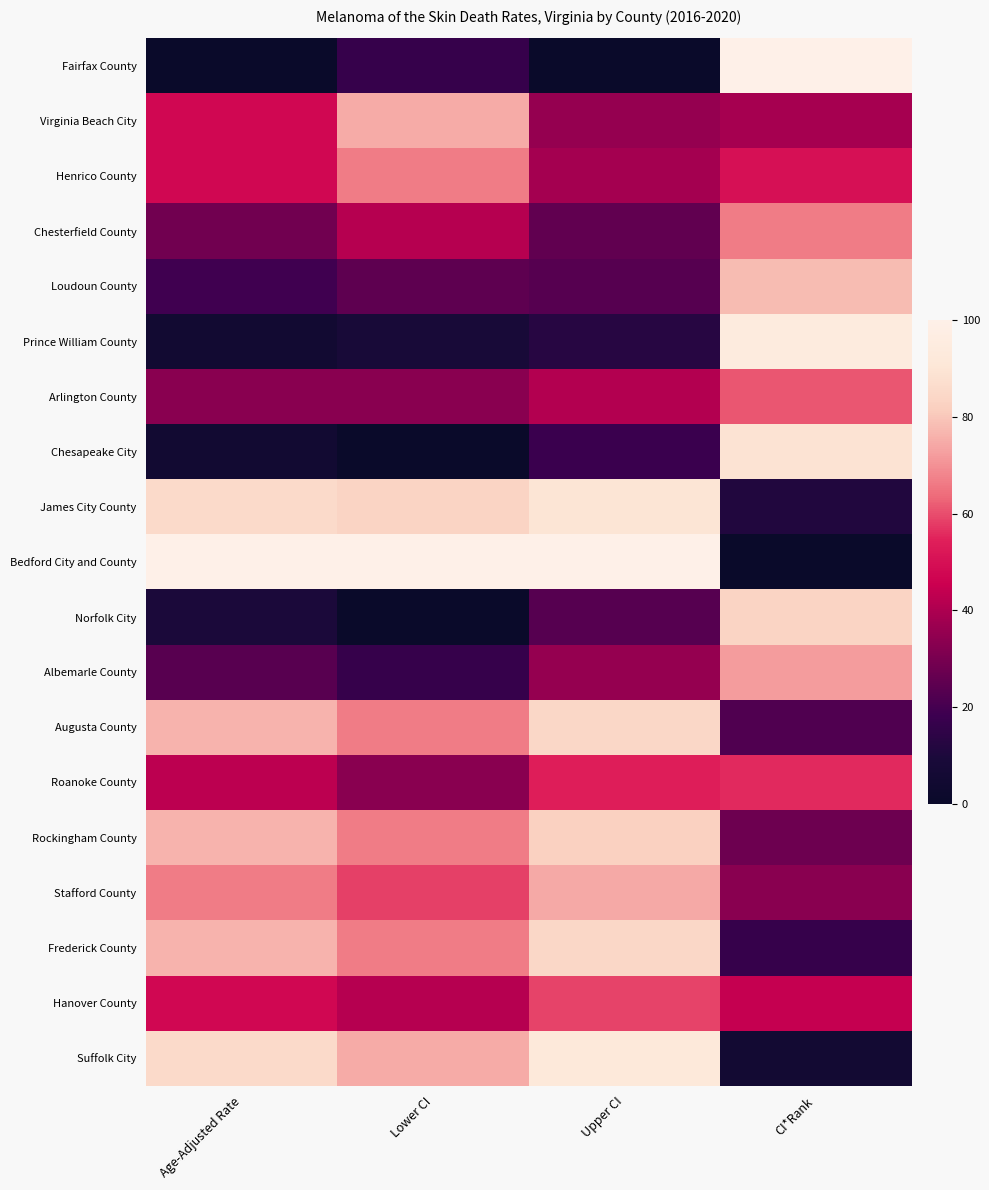

Between Age-Adjusted Rate and CI*Rank, which is larger?

CI*Rank